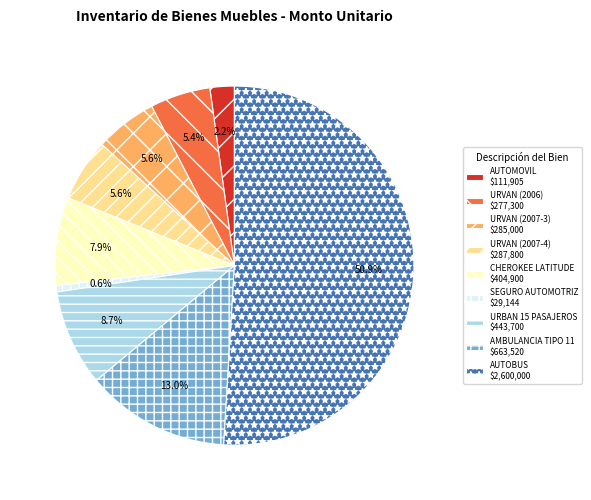

Which slice is the largest?

AUTOBUS